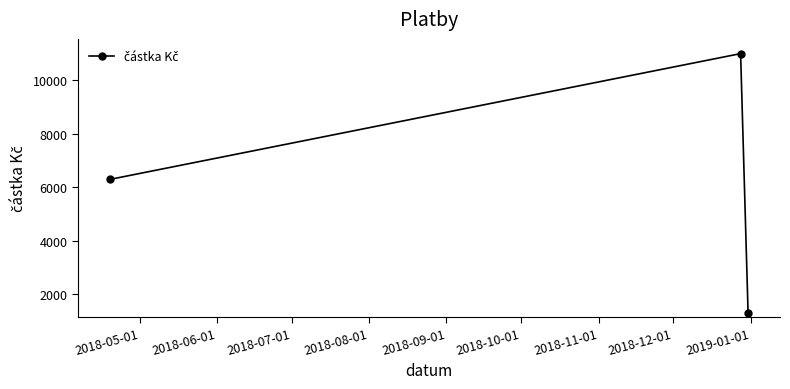

What is the average value?

6200